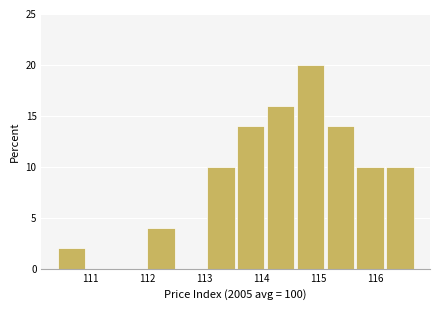

How tall is the bar that spans 114.6 to 115.1 on the x-axis? Neither the bar edges nor the heights are printed on the chart, so give them approximately, as read against the axes.

20